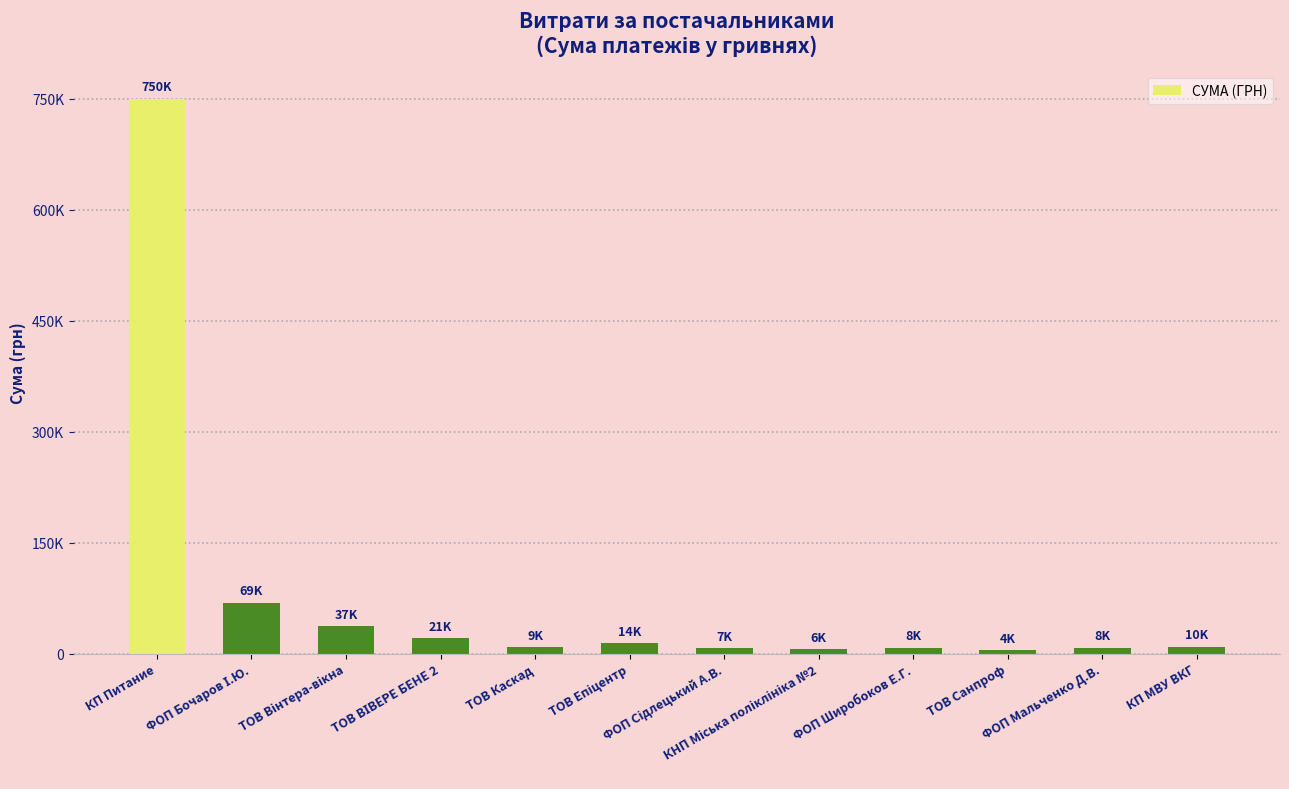

What is the difference between the maximum and minimum values?

745628.8